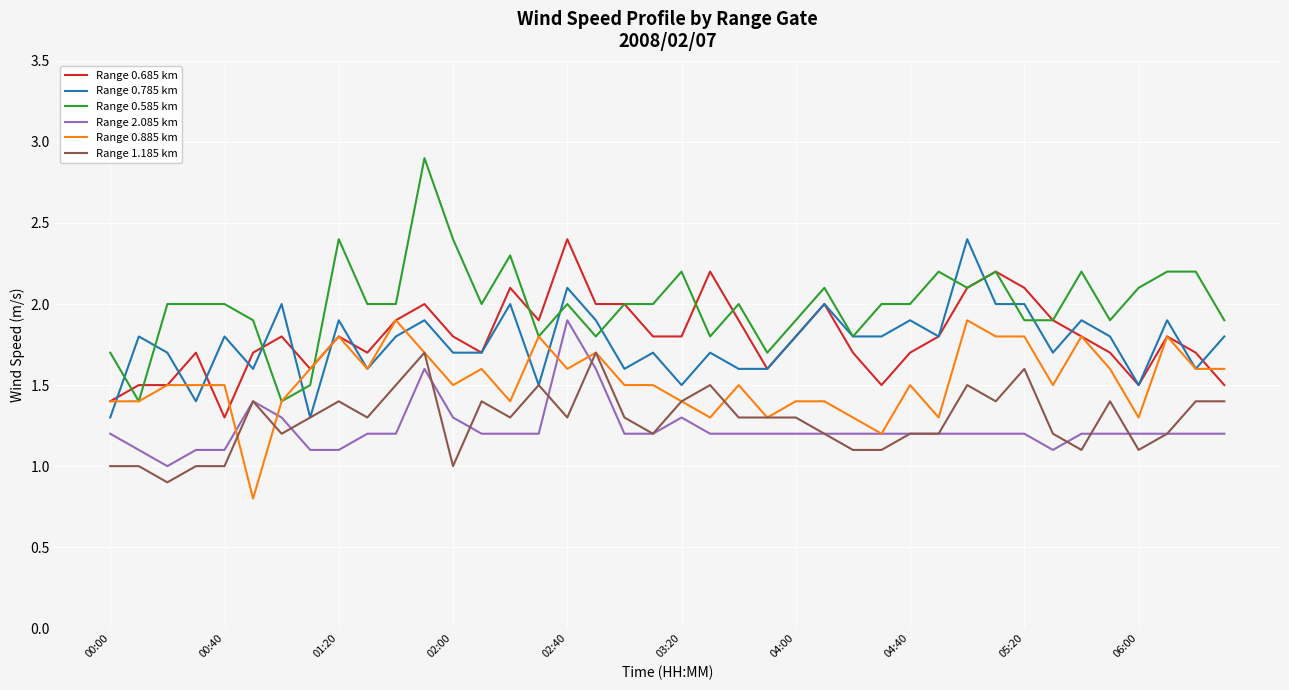

What is the smallest value displayed?

0.8